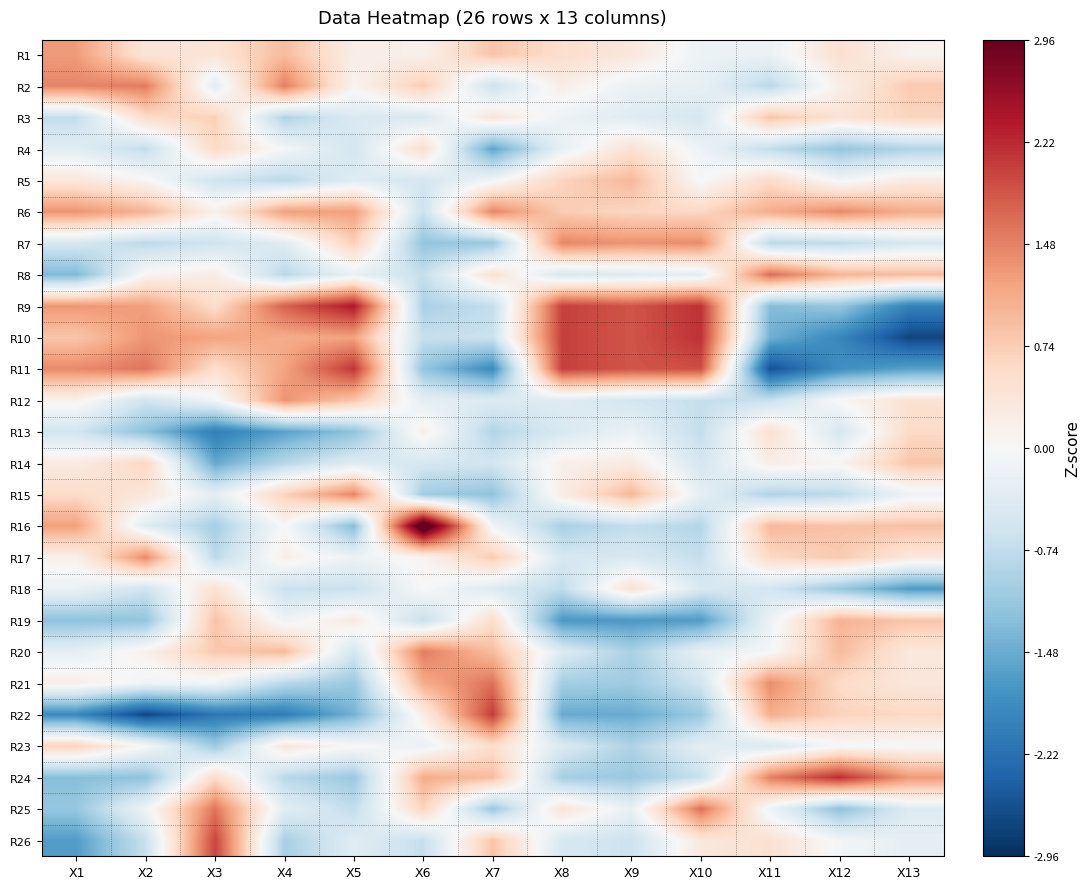

Reading left to right, extract all data points from this chart.

R1: X1=1.3	X2=0.4	X3=0.4	X4=0.9	X5=0.2	X6=0.1	X7=0.8	X8=0.5	X9=0.3	X10=-0.2	X11=-0.2	X12=0.5	X13=0.1
R2: X1=1.4	X2=1.5	X3=-0.3	X4=1.5	X5=0.1	X6=0.7	X7=-0.6	X8=0.2	X9=-0.2	X10=-0.2	X11=-0.8	X12=0.2	X13=0.8
R3: X1=-0.7	X2=0.5	X3=0.7	X4=-0.9	X5=-0.4	X6=-0.5	X7=0.4	X8=-0.2	X9=-0.4	X10=-0.5	X11=0.8	X12=0.4	X13=0.6
R4: X1=-0.3	X2=-0.7	X3=0.6	X4=-0.1	X5=-0.5	X6=0.5	X7=-1.6	X8=-0.2	X9=0.4	X10=-0.2	X11=-0.7	X12=-1.1	X13=-0.9
R5: X1=0.3	X2=0.0	X3=-0.6	X4=-0.8	X5=-0.4	X6=-0.5	X7=-0.1	X8=0.7	X9=1.0	X10=-0.0	X11=0.5	X12=-0.1	X13=0.2
R6: X1=1.3	X2=1.0	X3=0.1	X4=1.2	X5=1.2	X6=-0.6	X7=1.5	X8=0.7	X9=0.6	X10=0.6	X11=1.1	X12=1.4	X13=1.1
R7: X1=-0.5	X2=-0.8	X3=-0.6	X4=-0.4	X5=0.7	X6=-1.2	X7=-1.1	X8=1.4	X9=1.3	X10=1.4	X11=-0.8	X12=-0.8	X13=-0.5
R8: X1=-1.3	X2=0.1	X3=0.2	X4=-0.8	X5=-0.2	X6=-0.7	X7=0.4	X8=-0.5	X9=-0.4	X10=-0.3	X11=1.7	X12=1.0	X13=0.9
R9: X1=1.3	X2=1.2	X3=0.5	X4=1.8	X5=2.4	X6=-0.9	X7=-0.7	X8=2.0	X9=1.9	X10=2.1	X11=-1.3	X12=-1.1	X13=-2.0
R10: X1=0.8	X2=1.3	X3=1.2	X4=1.1	X5=1.2	X6=-0.7	X7=-0.6	X8=2.0	X9=1.9	X10=2.1	X11=-1.4	X12=-1.9	X13=-2.7
R11: X1=1.4	X2=1.6	X3=0.5	X4=1.2	X5=2.1	X6=-1.2	X7=-1.9	X8=2.0	X9=1.9	X10=1.9	X11=-2.6	X12=-1.8	X13=-1.6
R12: X1=0.1	X2=-0.6	X3=-0.1	X4=1.3	X5=0.8	X6=-0.3	X7=-0.4	X8=-0.4	X9=-0.5	X10=-0.7	X11=-0.7	X12=0.0	X13=0.4
R13: X1=-0.6	X2=-1.2	X3=-2.0	X4=-1.6	X5=-1.2	X6=0.2	X7=-0.9	X8=-0.5	X9=-0.2	X10=-0.7	X11=0.5	X12=-0.5	X13=0.6
R14: X1=0.3	X2=0.6	X3=-1.5	X4=-0.8	X5=-0.4	X6=-0.5	X7=-0.6	X8=0.2	X9=0.3	X10=-0.5	X11=0.2	X12=0.1	X13=0.8
R15: X1=0.6	X2=0.3	X3=-0.3	X4=0.7	X5=1.4	X6=-1.0	X7=-1.2	X8=0.2	X9=1.0	X10=-0.3	X11=-0.9	X12=-0.8	X13=-0.2
R16: X1=1.2	X2=-0.4	X3=-1.0	X4=0.0	X5=-1.3	X6=3.5	X7=-0.1	X8=-1.0	X9=-0.7	X10=-0.9	X11=1.0	X12=0.9	X13=0.9
R17: X1=0.1	X2=1.4	X3=-0.8	X4=0.2	X5=-0.2	X6=0.1	X7=0.8	X8=-0.5	X9=-0.5	X10=-0.7	X11=0.6	X12=0.8	X13=0.3
R18: X1=-0.2	X2=-0.6	X3=0.5	X4=-0.6	X5=-0.7	X6=0.0	X7=-0.4	X8=-0.7	X9=0.4	X10=-0.5	X11=-0.5	X12=-1.1	X13=-1.7
R19: X1=-1.2	X2=-1.2	X3=0.9	X4=-0.2	X5=0.3	X6=-0.7	X7=0.5	X8=-1.7	X9=-1.7	X10=-1.7	X11=-0.2	X12=1.0	X13=0.8
R20: X1=-0.3	X2=0.1	X3=0.8	X4=0.9	X5=-0.5	X6=1.5	X7=0.9	X8=-0.4	X9=-1.0	X10=-0.2	X11=-0.1	X12=0.9	X13=0.3
R21: X1=0.2	X2=-0.1	X3=-0.1	X4=-0.8	X5=-1.1	X6=1.1	X7=1.6	X8=-1.0	X9=-1.1	X10=-0.6	X11=1.4	X12=0.6	X13=0.3
R22: X1=-1.9	X2=-2.7	X3=-2.1	X4=-2.1	X5=-1.4	X6=0.2	X7=2.1	X8=-1.5	X9=-1.5	X10=-1.1	X11=1.1	X12=0.7	X13=0.6
R23: X1=0.7	X2=-0.0	X3=-1.1	X4=0.3	X5=0.0	X6=-0.2	X7=0.5	X8=-0.4	X9=-0.9	X10=-0.3	X11=-0.5	X12=-0.0	X13=-0.0
R24: X1=-1.3	X2=-1.2	X3=0.6	X4=-0.8	X5=-1.1	X6=1.1	X7=0.9	X8=-1.0	X9=-1.1	X10=-0.7	X11=1.5	X12=2.2	X13=1.3
R25: X1=-1.1	X2=-0.1	X3=1.6	X4=-0.3	X5=-0.7	X6=0.7	X7=-1.1	X8=0.4	X9=-0.2	X10=1.6	X11=-0.2	X12=-1.2	X13=-0.4
R26: X1=-1.7	X2=-0.7	X3=2.0	X4=-1.0	X5=-0.4	X6=-0.7	X7=0.8	X8=-0.5	X9=-0.6	X10=0.3	X11=0.5	X12=-0.1	X13=-0.3